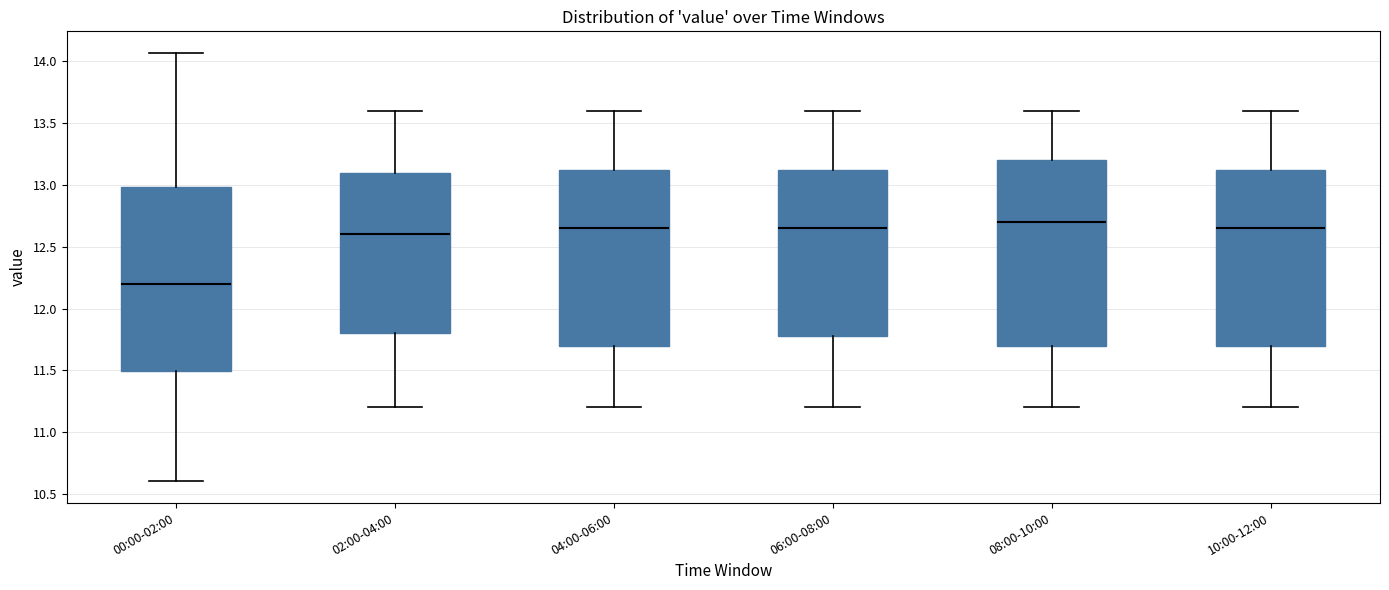

Where is the lower edge of the box for 06:00-08:00 on the y-axis? The values are not printed on the chart, so give them approximately, as read against the axis.

11.80